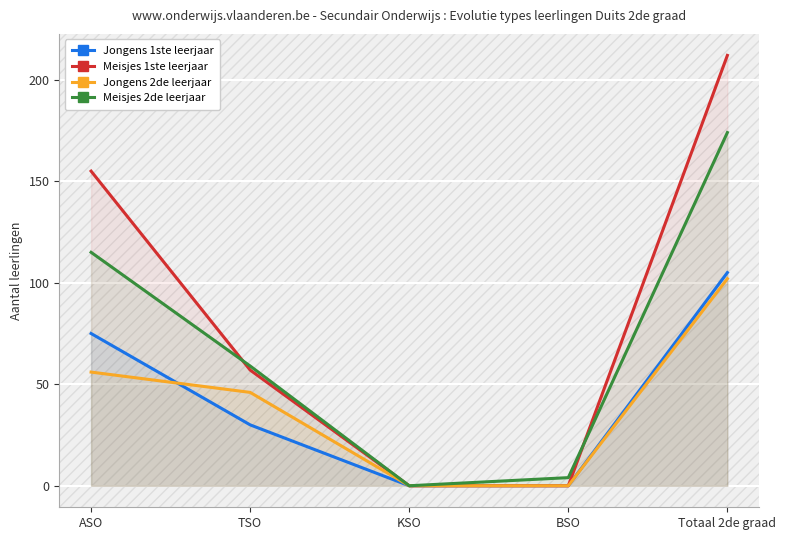

Reading right to left, extract all data points from this chart.

Jongens 1ste leerjaar: Totaal 2de graad=105	BSO=0	KSO=0	TSO=30	ASO=75
Meisjes 1ste leerjaar: Totaal 2de graad=212	BSO=0	KSO=0	TSO=57	ASO=155
Jongens 2de leerjaar: Totaal 2de graad=102	BSO=0	KSO=0	TSO=46	ASO=56
Meisjes 2de leerjaar: Totaal 2de graad=174	BSO=4	KSO=0	TSO=59	ASO=115